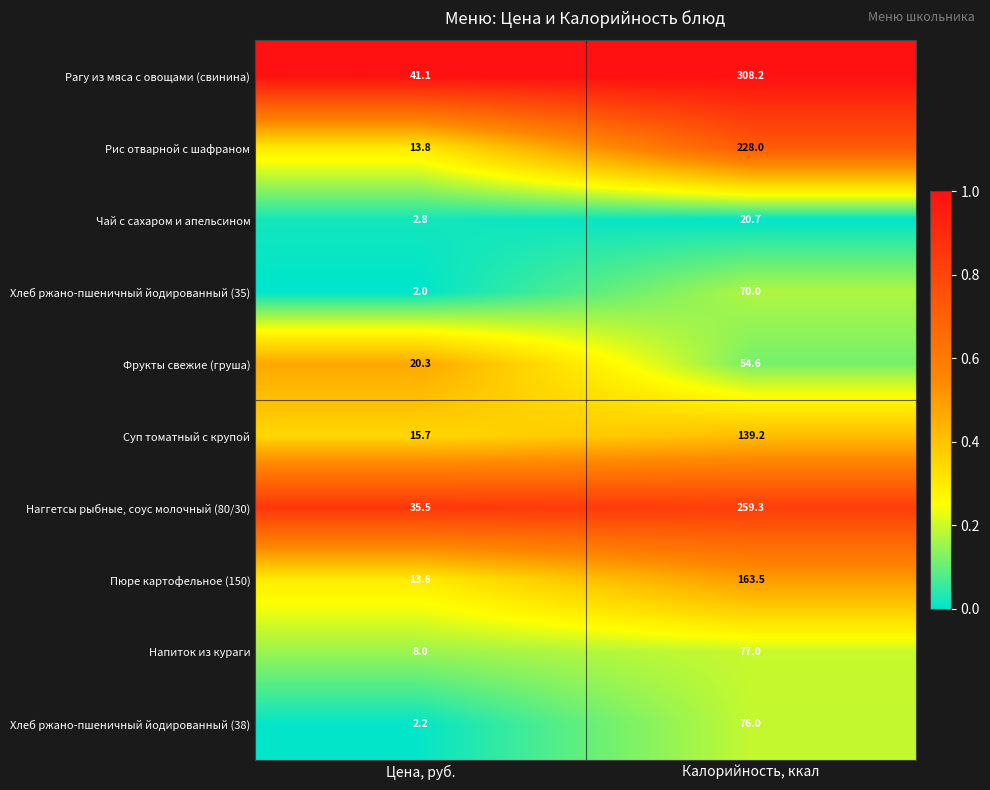

What is the difference between the maximum and minimum values in the Фрукты свежие (груша) series?

34.3